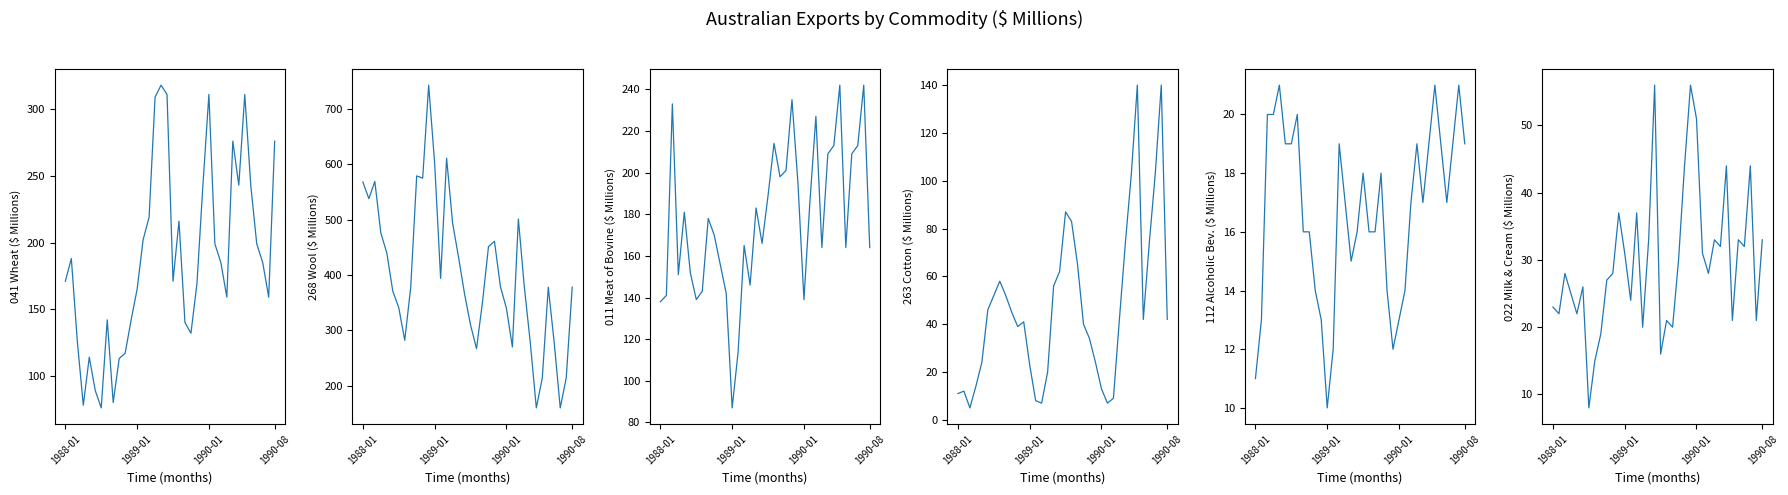

What is the lowest value of the 011 Meat of bovine series?

87